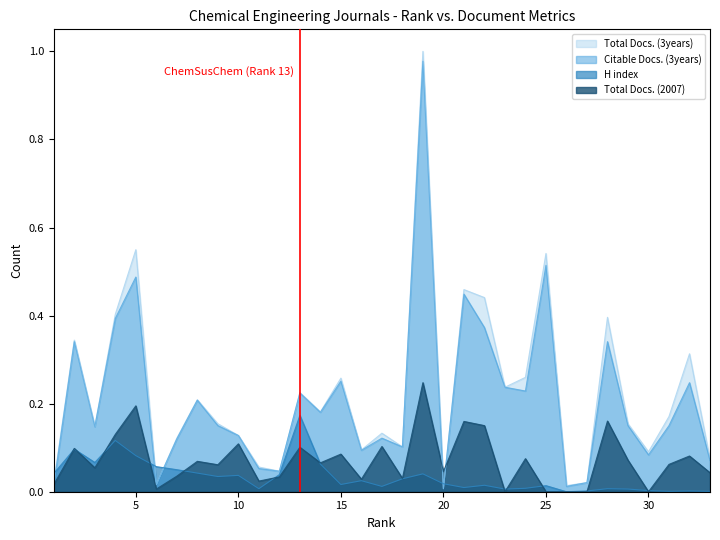

Count the number of categories in the chart.

33